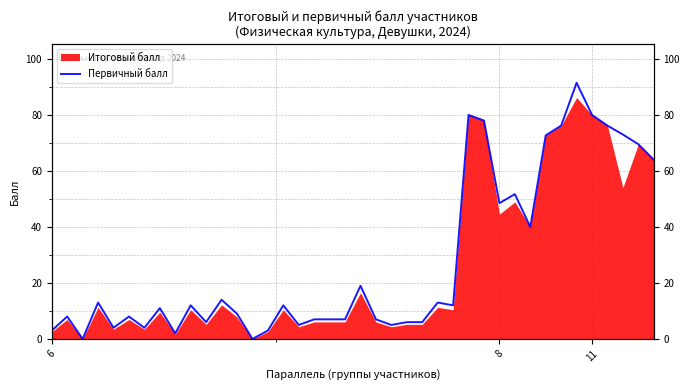

How many values are above zero?

38